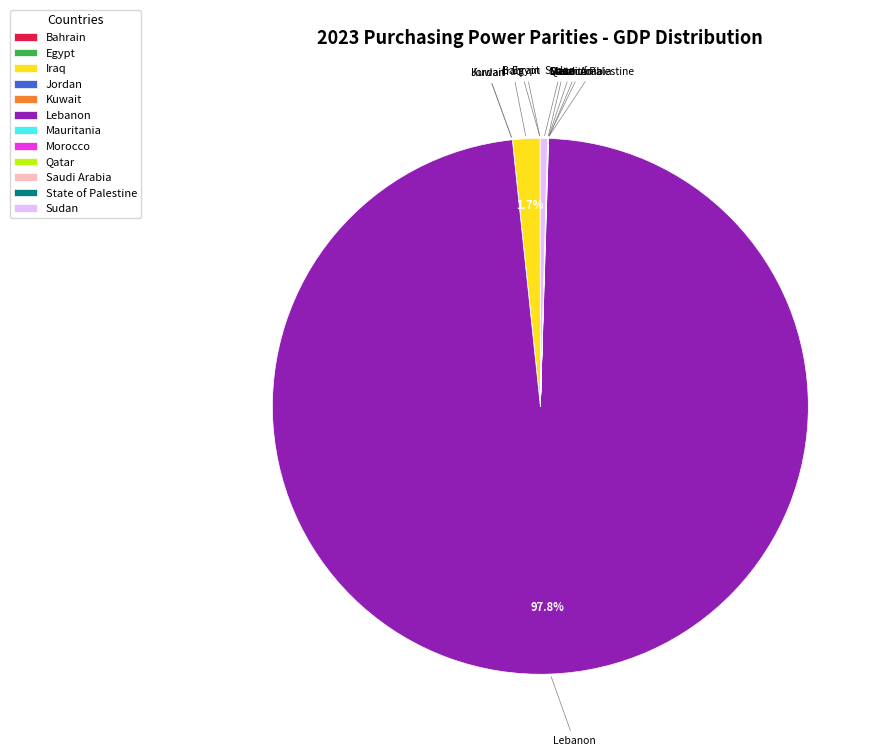

To the nearest percent, what is the difference between the largest and smallest slice percentages?

98%